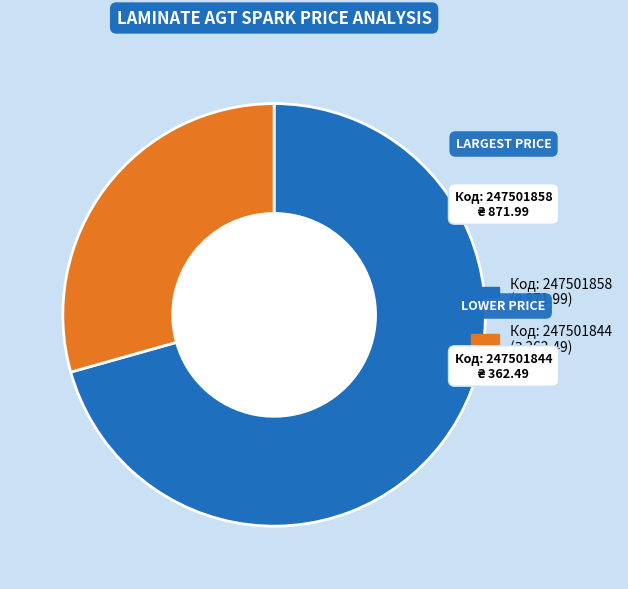

Is there any slice that represents more than half of the pie?

Yes